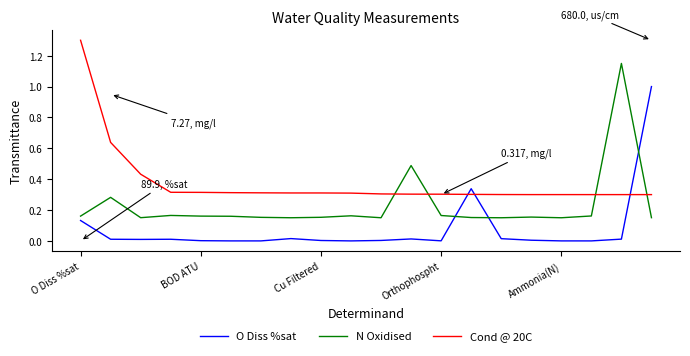

What is the difference between the maximum and minimum values in the N Oxidised series?

1.0